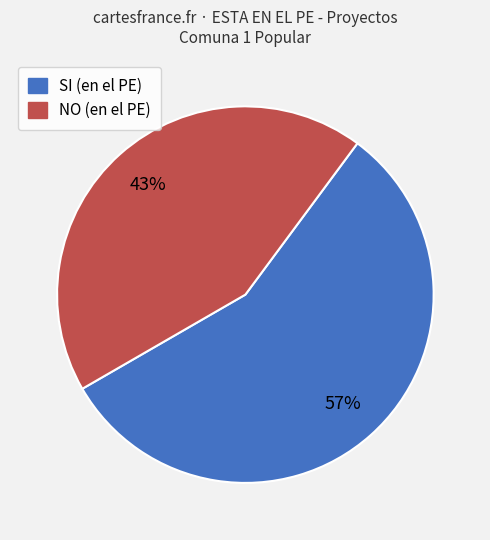

What percentage is the NO slice, to the nearest percent?

43%